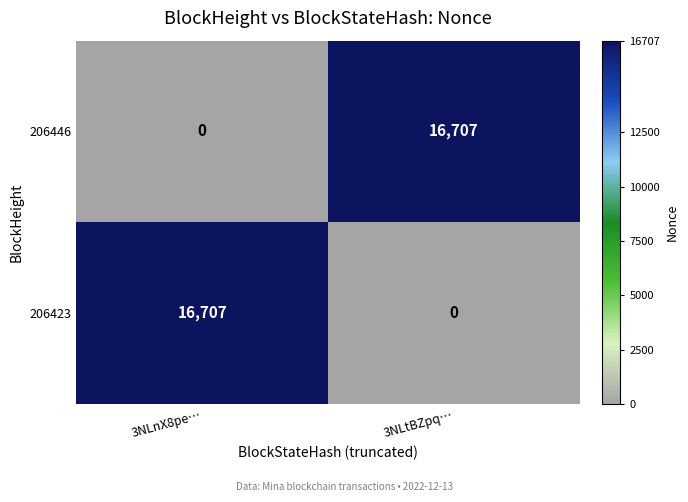

Reading left to right, transcribe all the data shown in this chart.

206446: 3NLnX8pe…=0	3NLtBZpq…=16707
206423: 3NLnX8pe…=16707	3NLtBZpq…=0